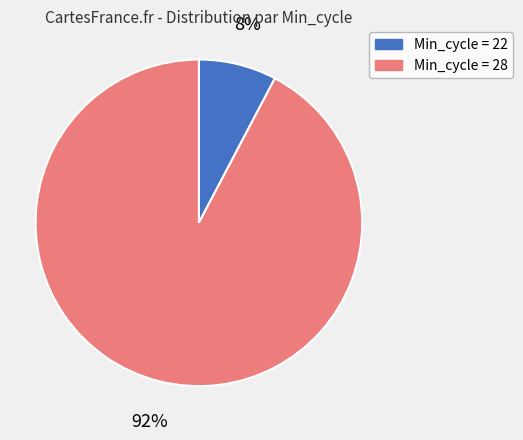

Do Min_cycle = 28 and Min_cycle = 22 together represent more than half of the pie?

Yes